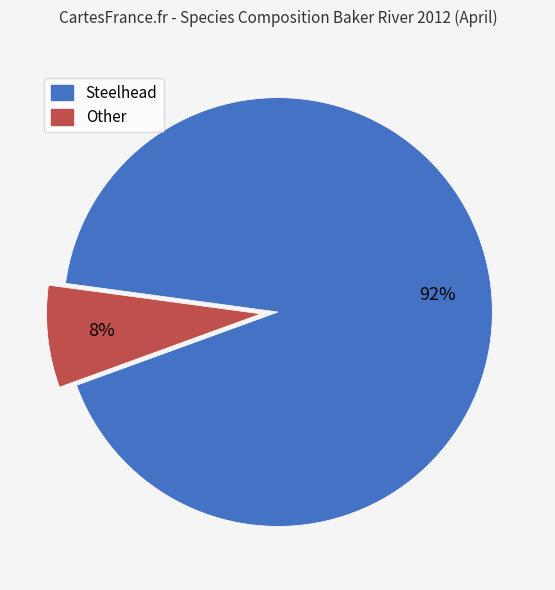

Count the number of slices in the pie.

2